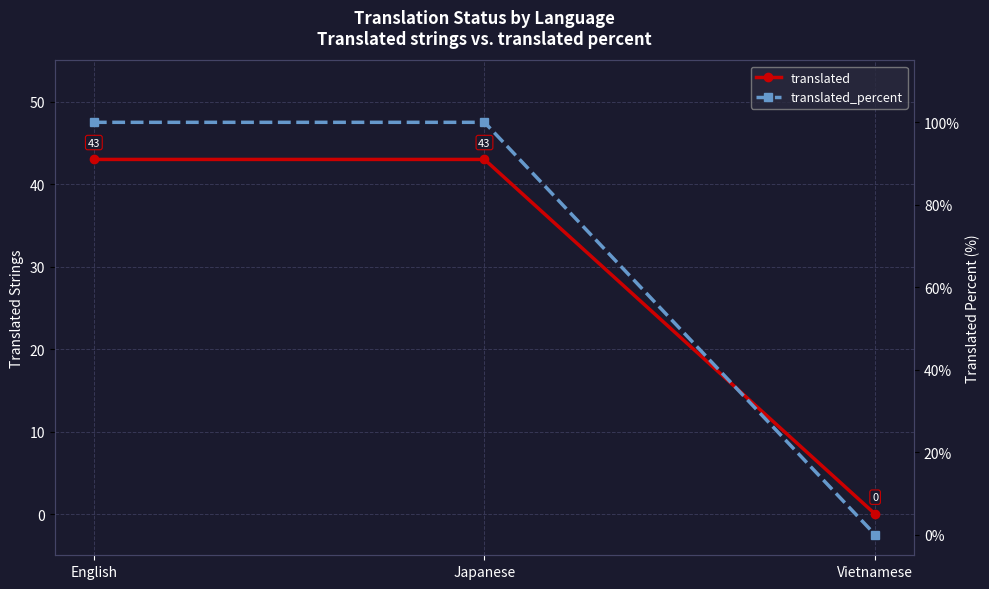

List the labels in order of translated value, smallest first.

Vietnamese, English, Japanese